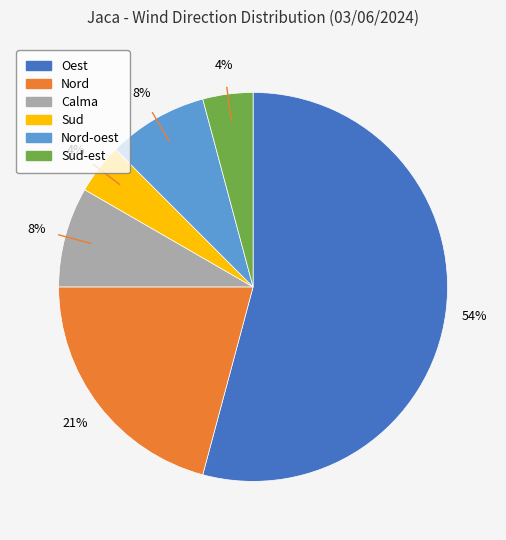

To the nearest percent, what is the average slice percentage?

17%